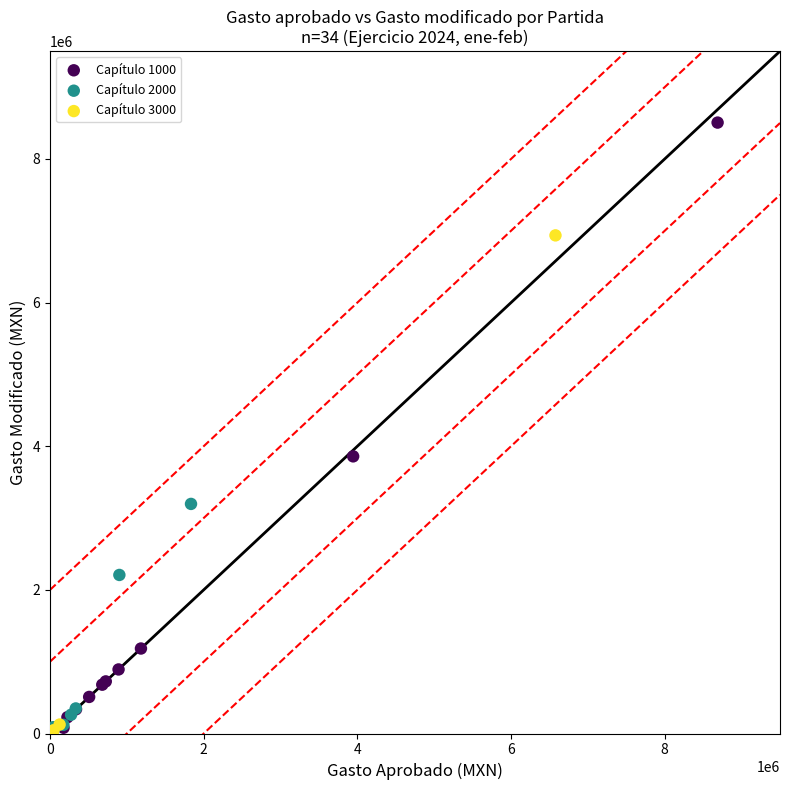

Which series has the largest Y range (max minus min)?

Capítulo 1000